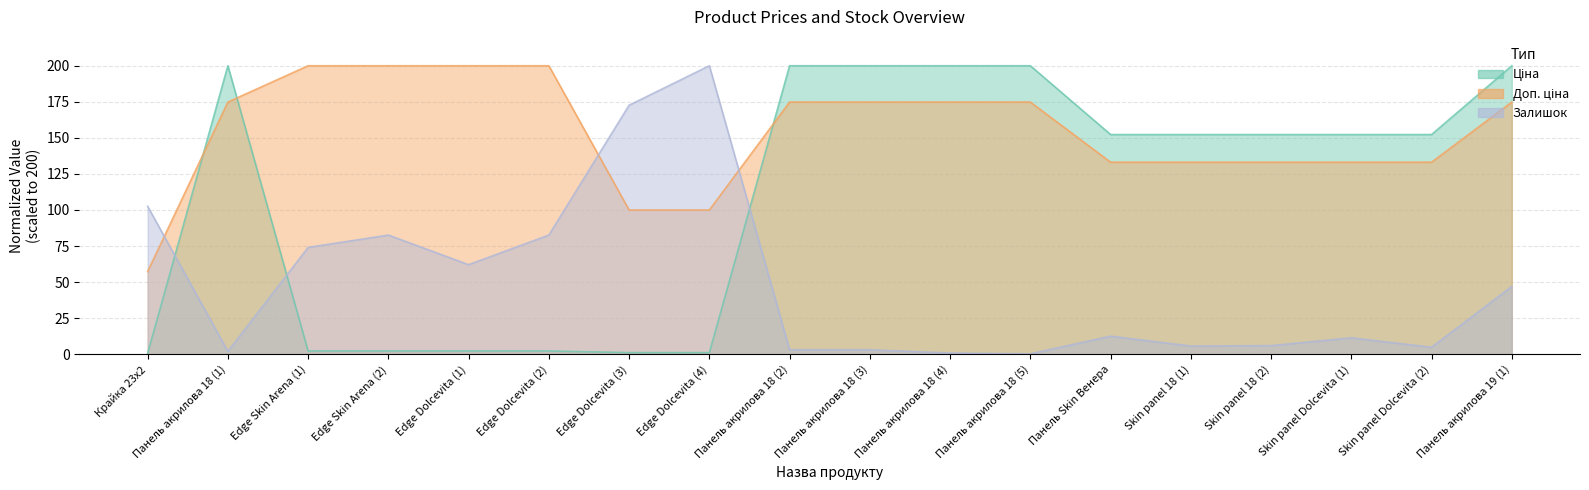

Does the chart display data point markers on the line(s)?

No